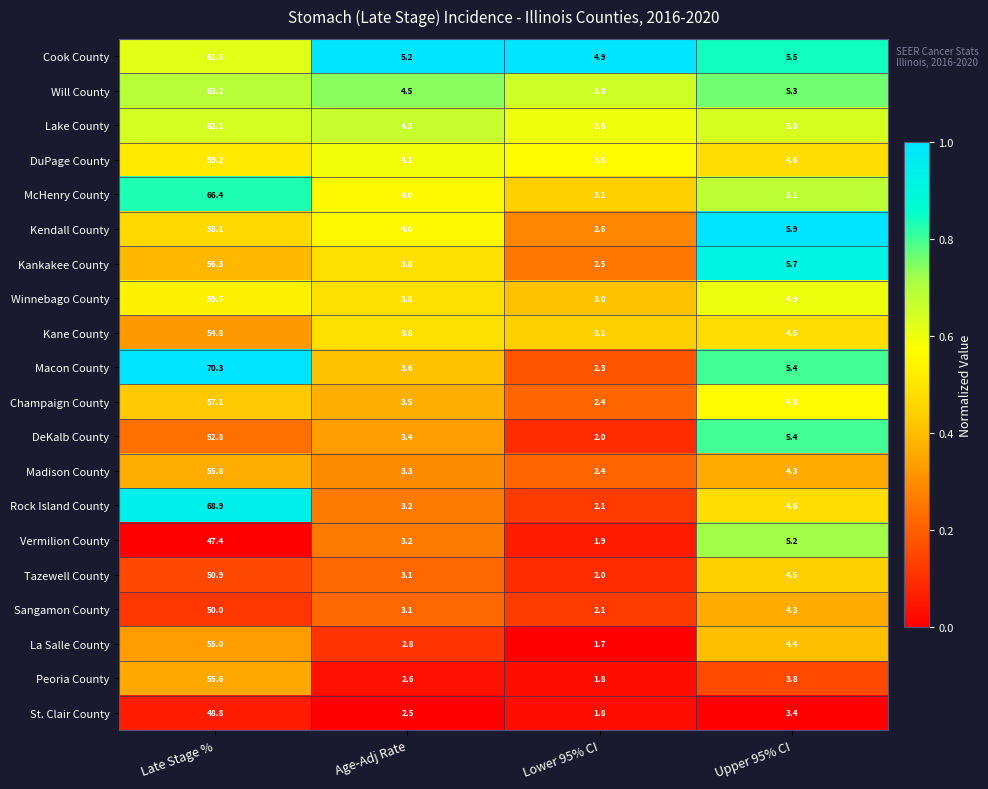

Is it true that Macon County equals 1.1 at Lower 95% CI?

False